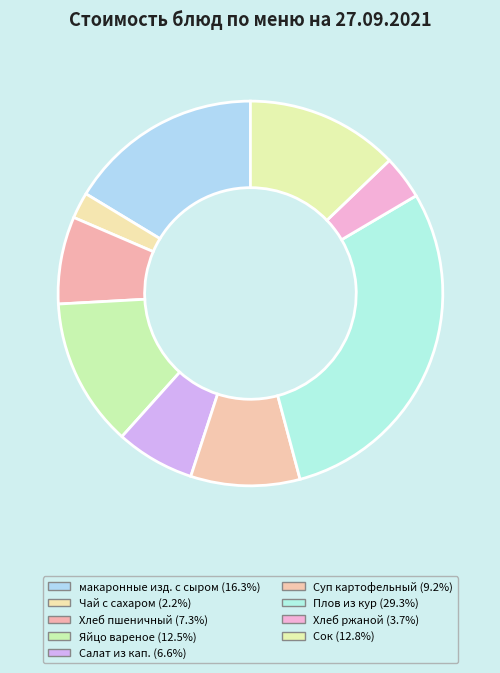

Which slice is the smallest?

Чай с сахаром